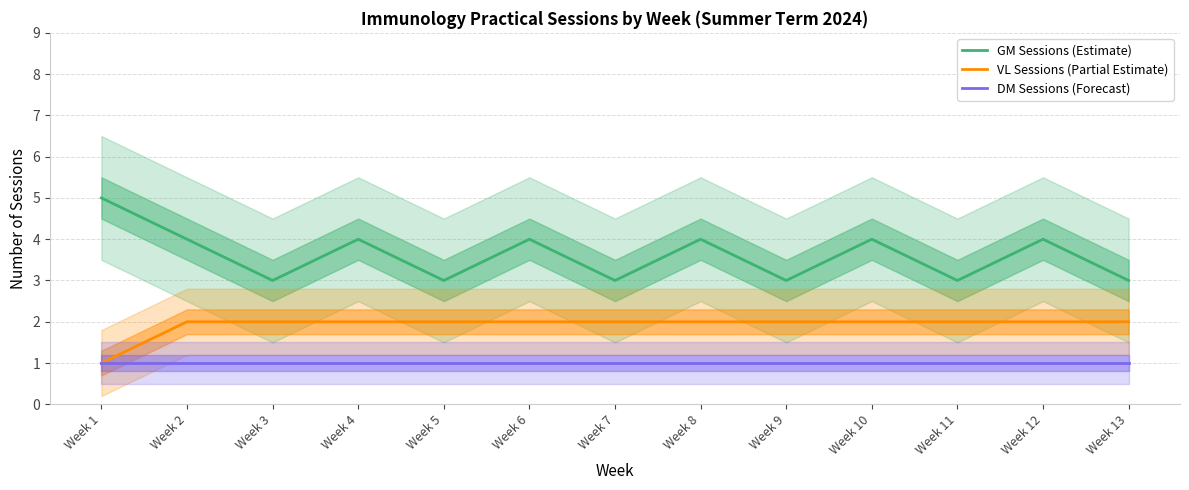

True or false: GM Sessions (Estimate) has more than 2 interior local peaks.

True